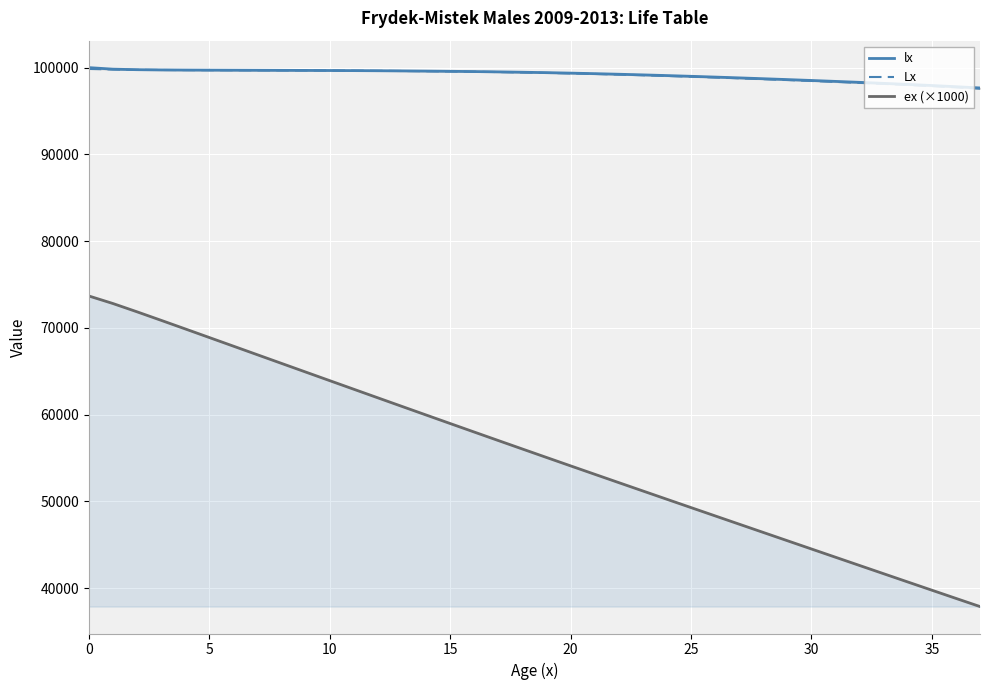

What is the label of the 14th point from the left?

13